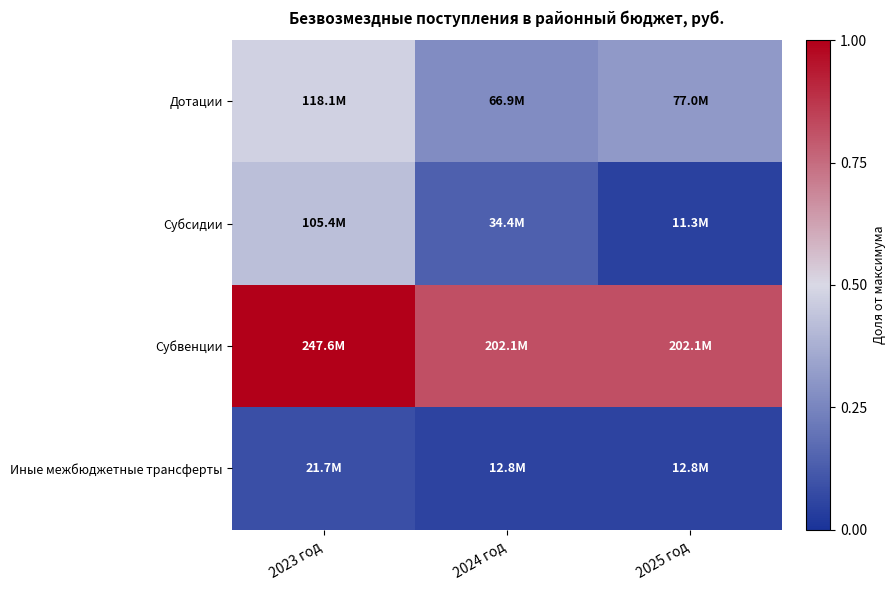

At which category is the sum across all series the highest?

2023 год